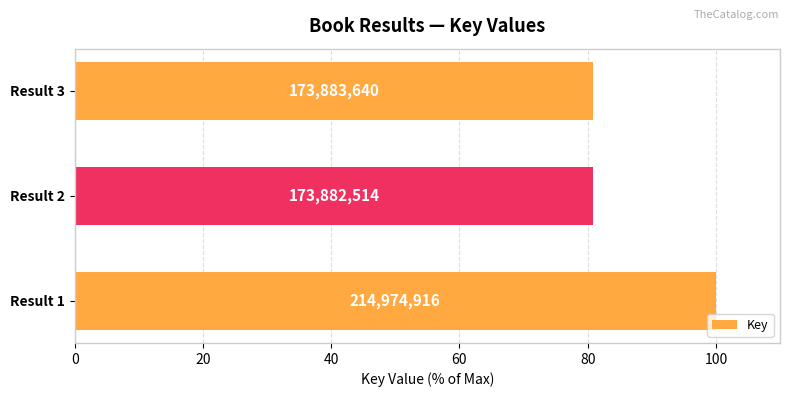

How many bars are there in total?

3